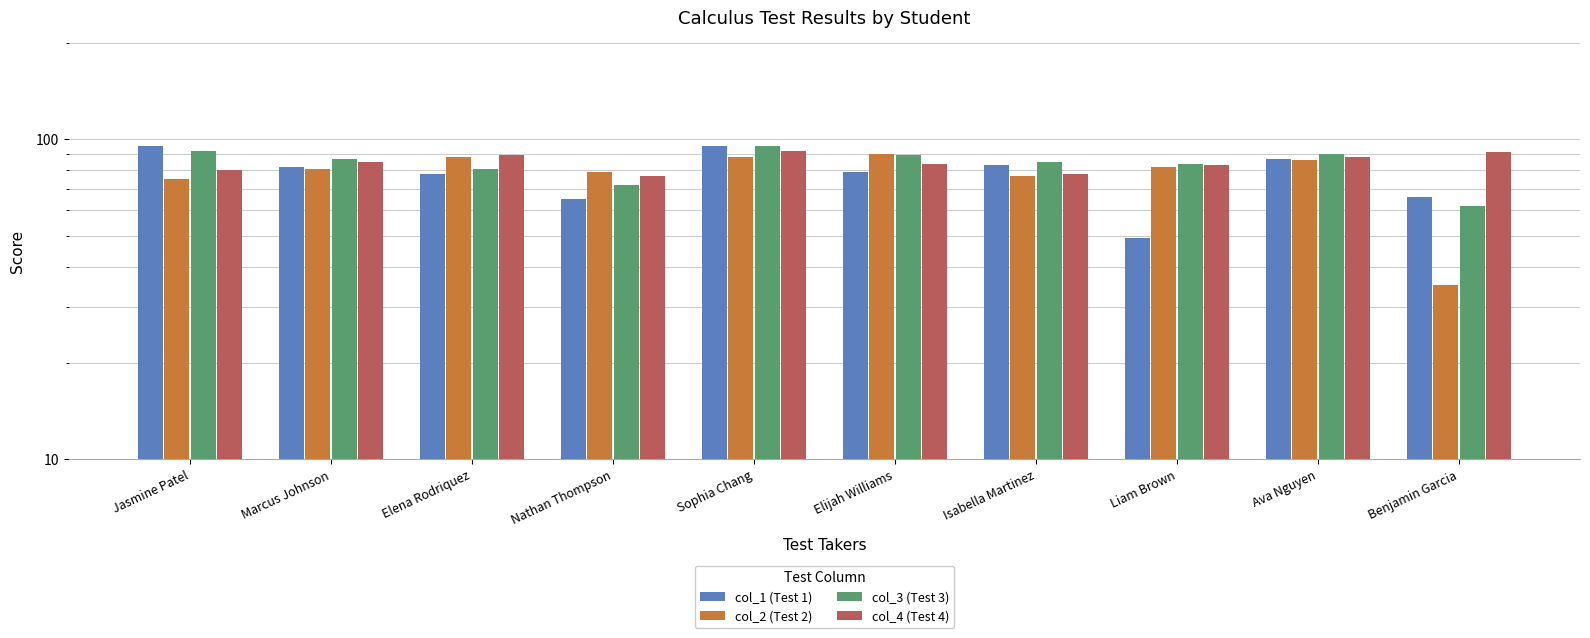

Is the value of col_2 (Test 2) at Nathan Thompson greater than the value of col_4 (Test 4) at Jasmine Patel?

No